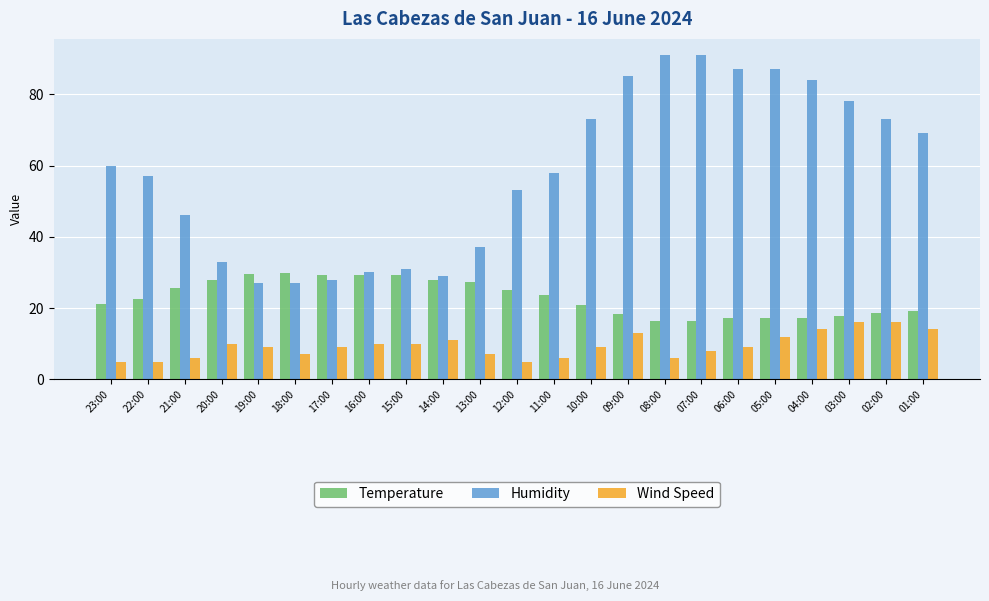

How many bars are there in each group?

3